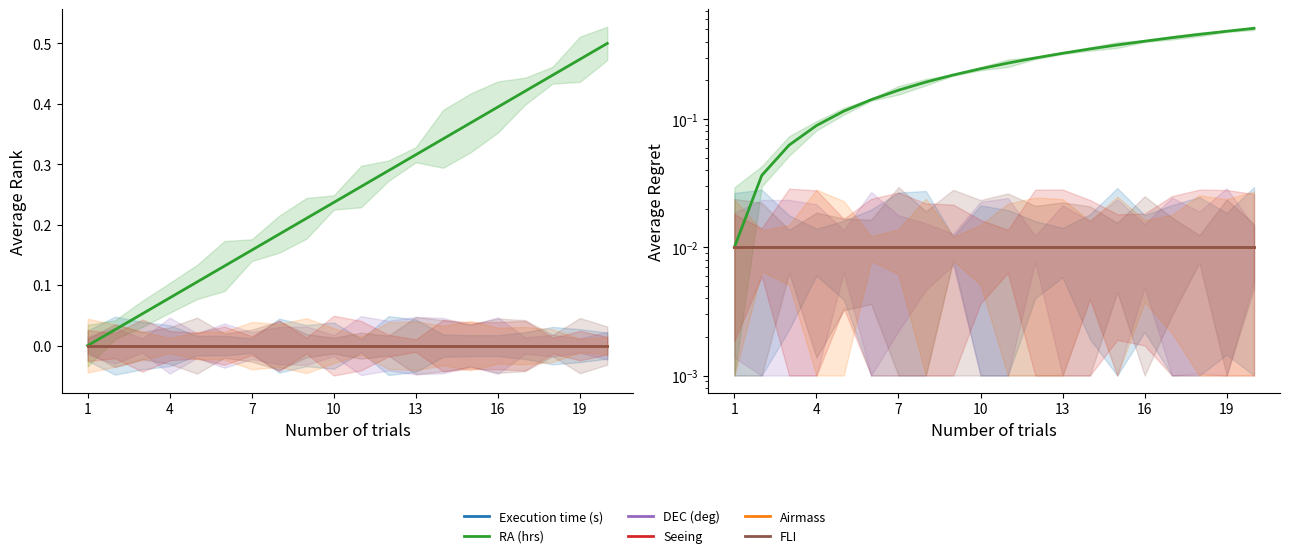

How many lines are shown in the chart?

6